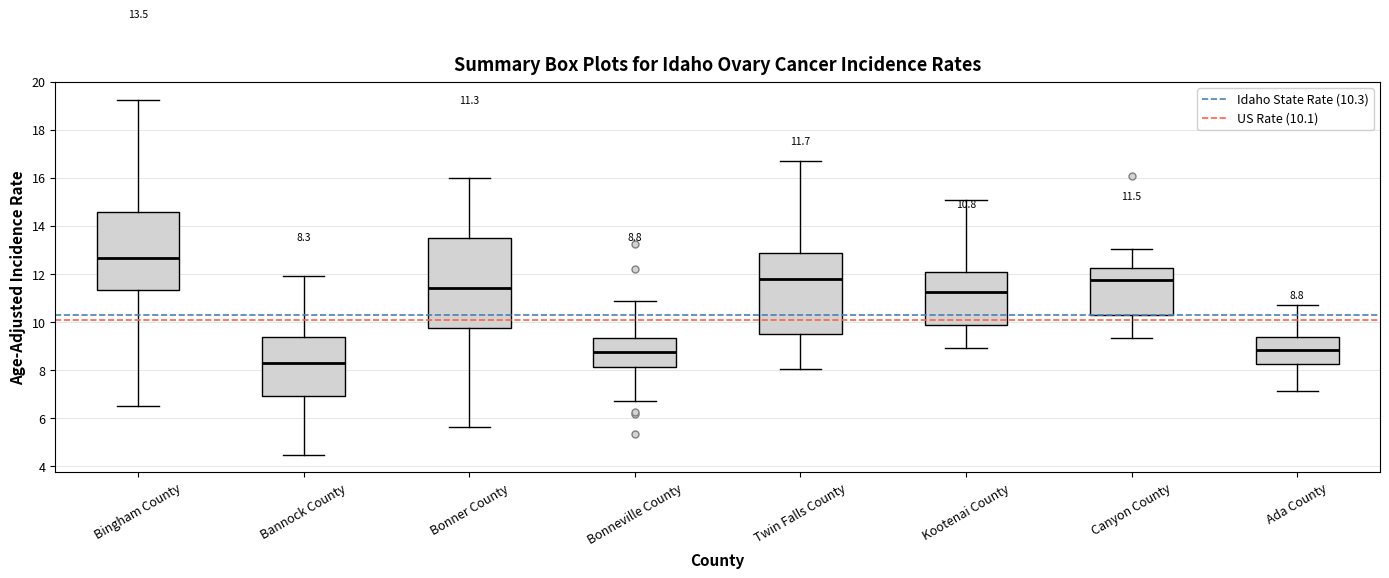

Comparing the boxes themselves (not the whiskers), which one is the tallest?

Bonner County